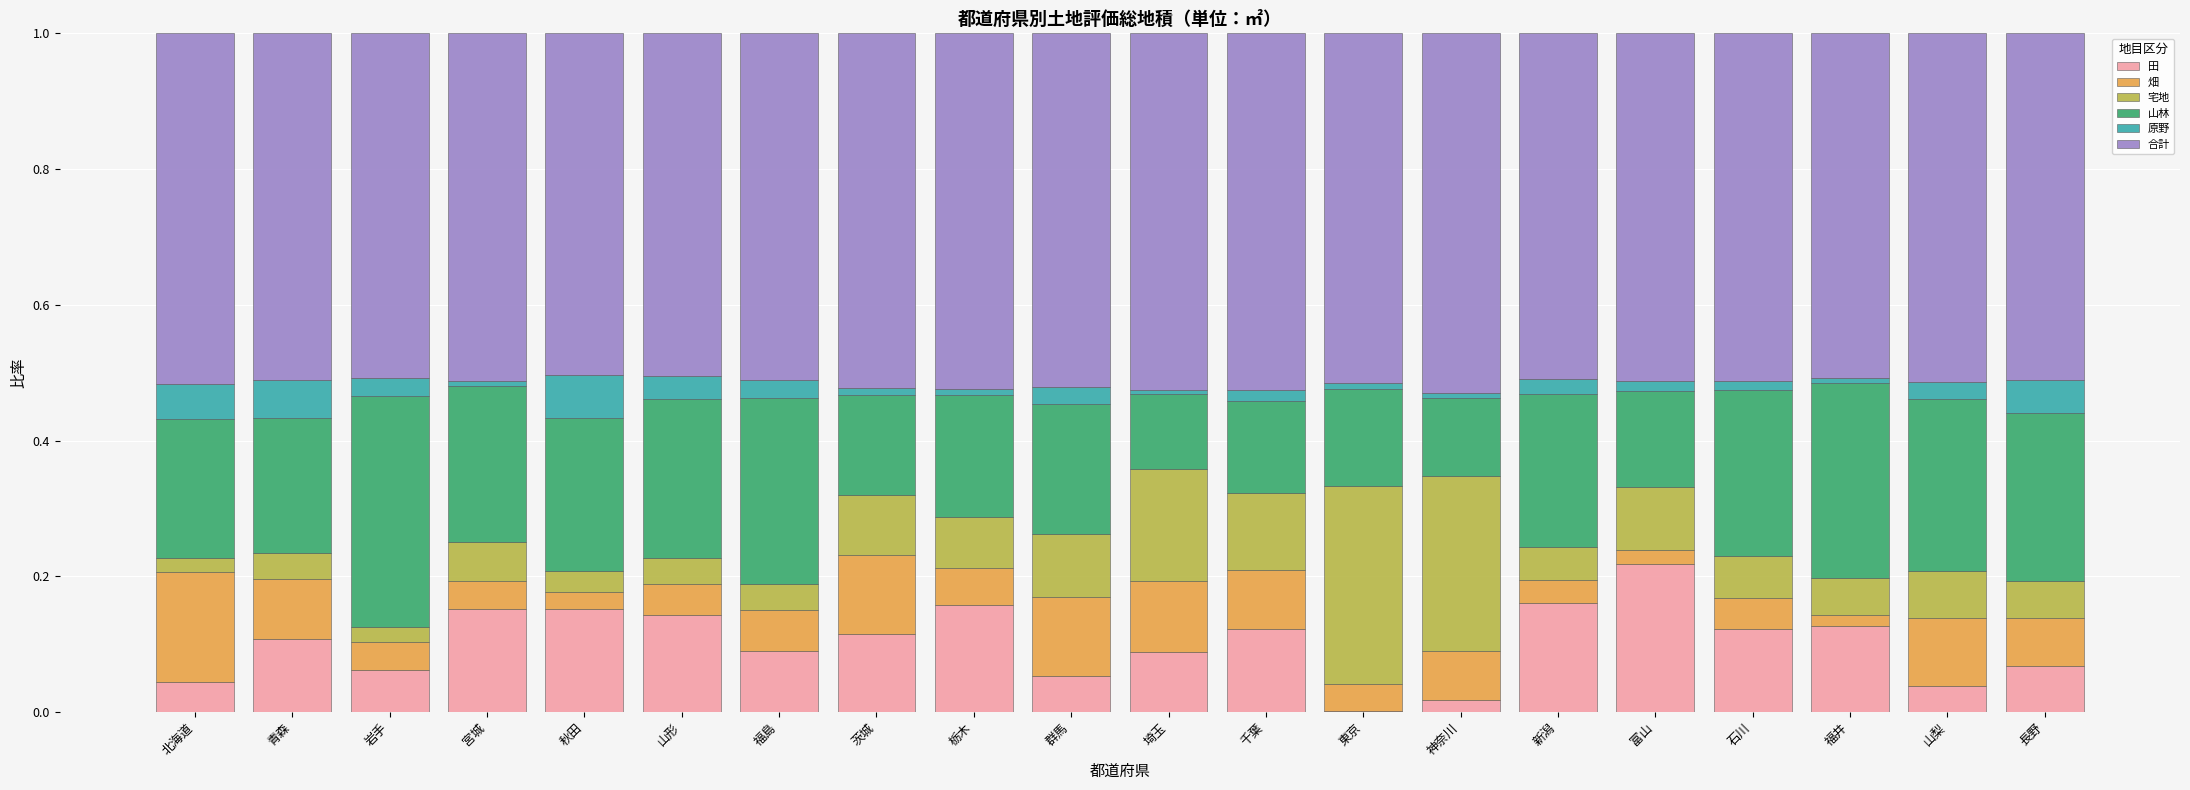

What is the total value across all series at 青森?

1.0